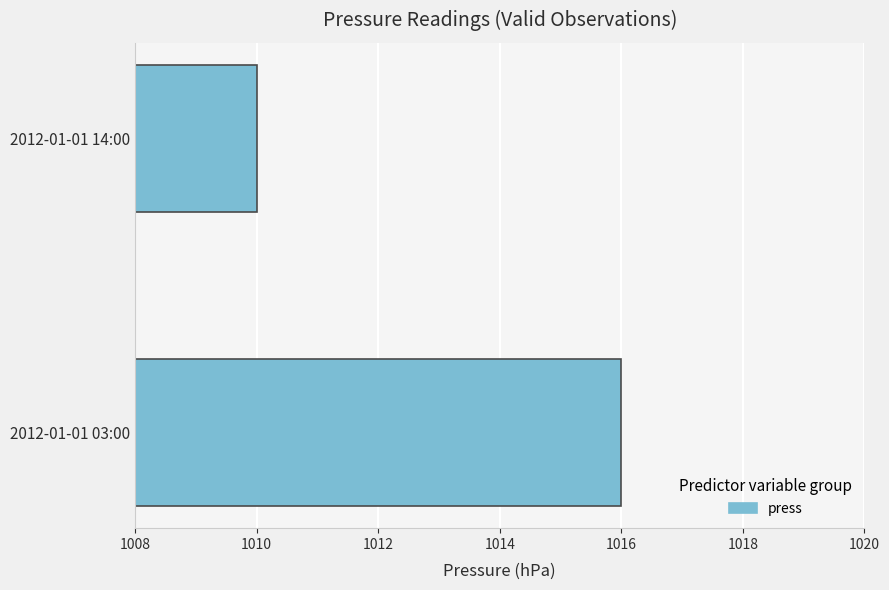

Between 2012-01-01 03:00 and 2012-01-01 14:00, which is larger?

2012-01-01 03:00